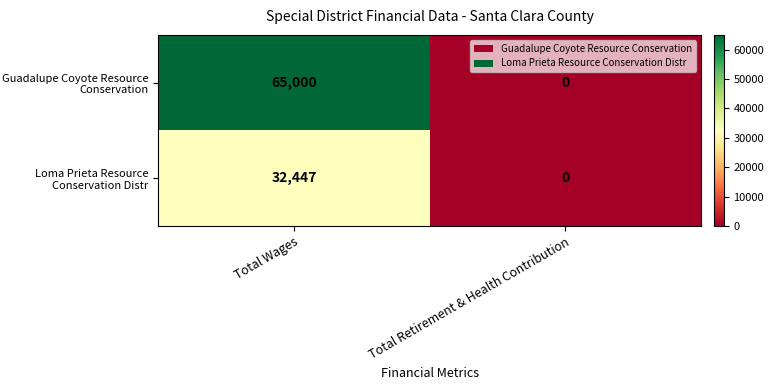

Which series changed the most between Total Wages and Total Retirement & Health Contribution?

Guadalupe Coyote Resource Conservation